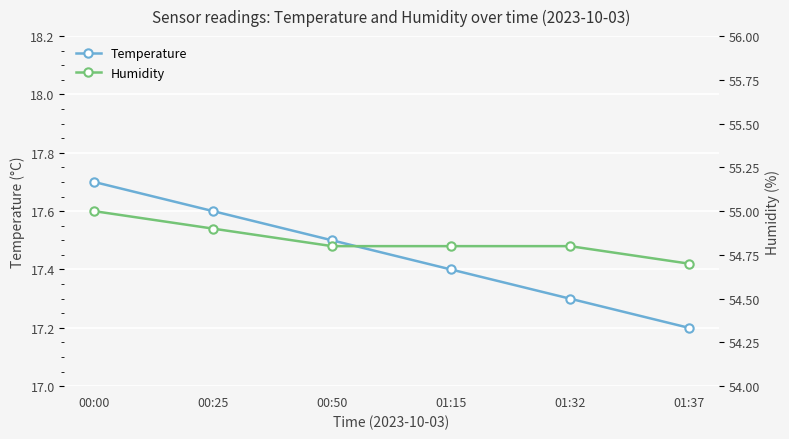

The Humidity series shows 54.8 at 01:15. True or false?

True